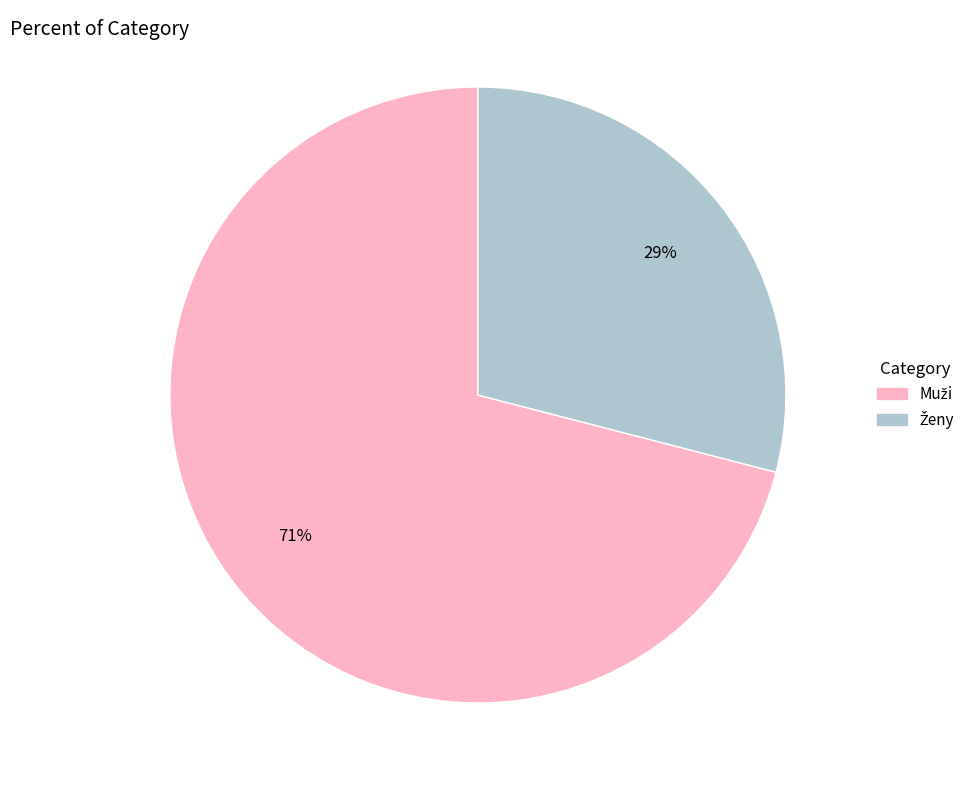

To the nearest percent, what is the average slice percentage?

50%